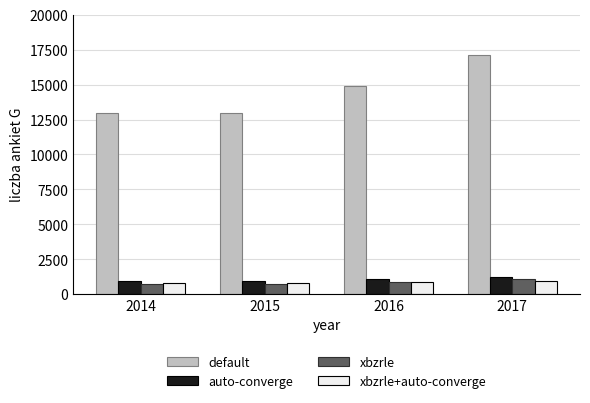

At which category is the sum across all series the highest?

2017